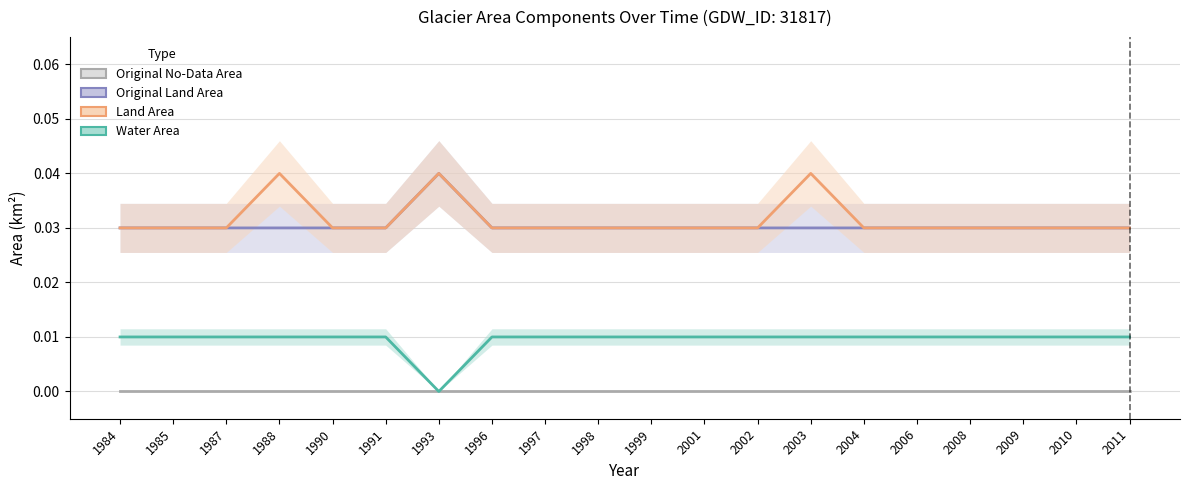

Which series has the largest range (max minus min)?

Original Land Area